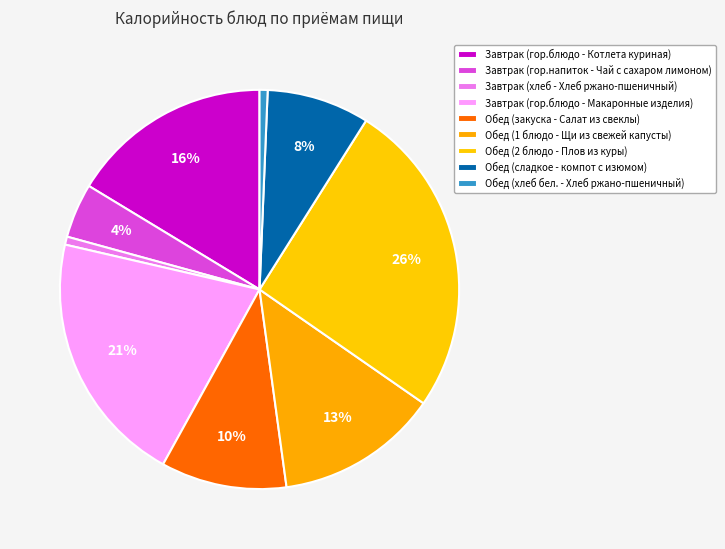

Count the number of slices in the pie.

9